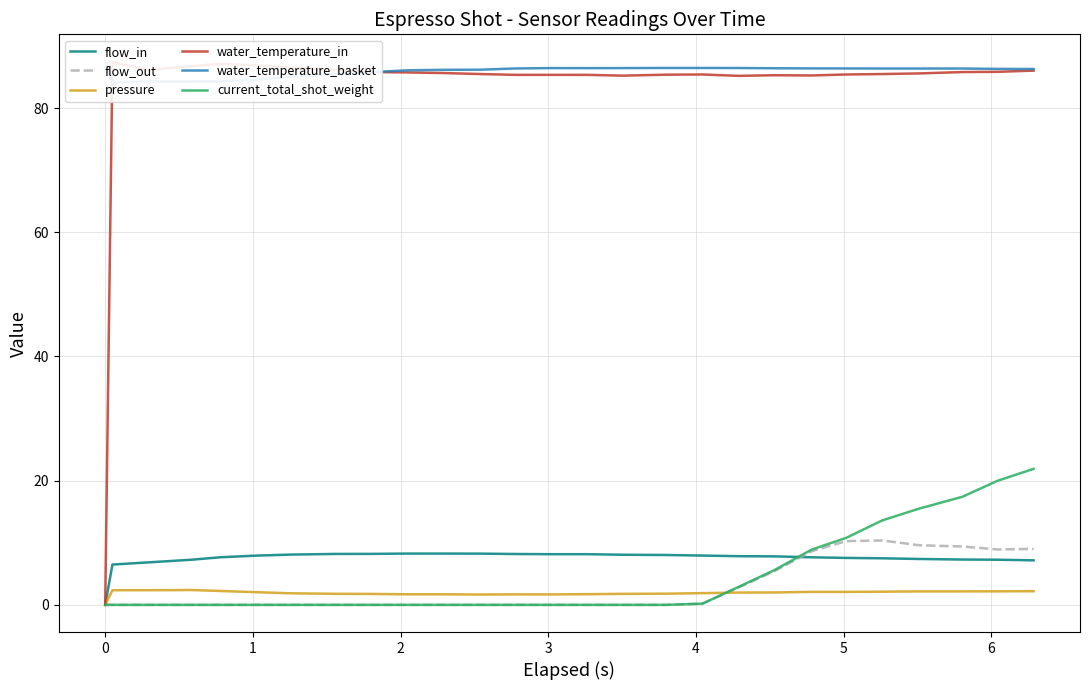

True or false: water_temperature_in and water_temperature_basket cross at least once.

True